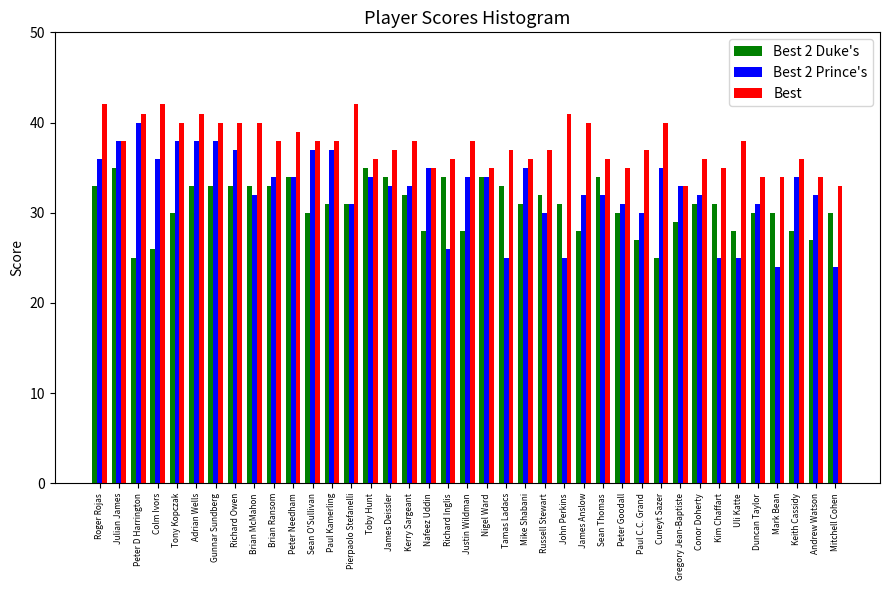

What is the maximum value shown in the chart?

42